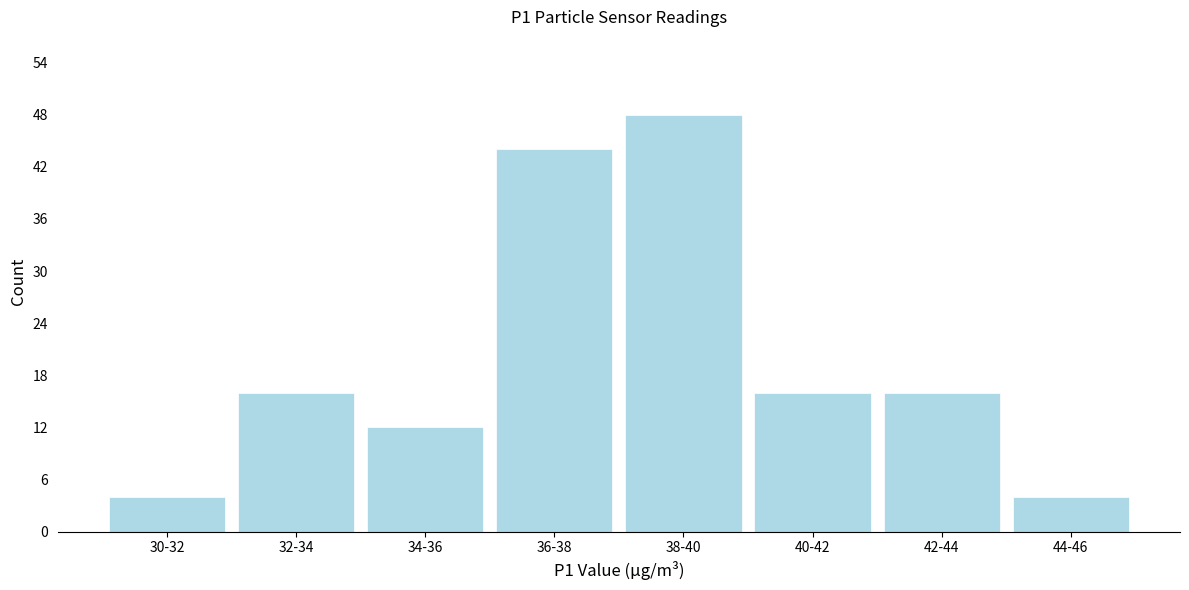

Reading left to right, what are all the values shown in this chart?

4	16	12	44	48	16	16	4